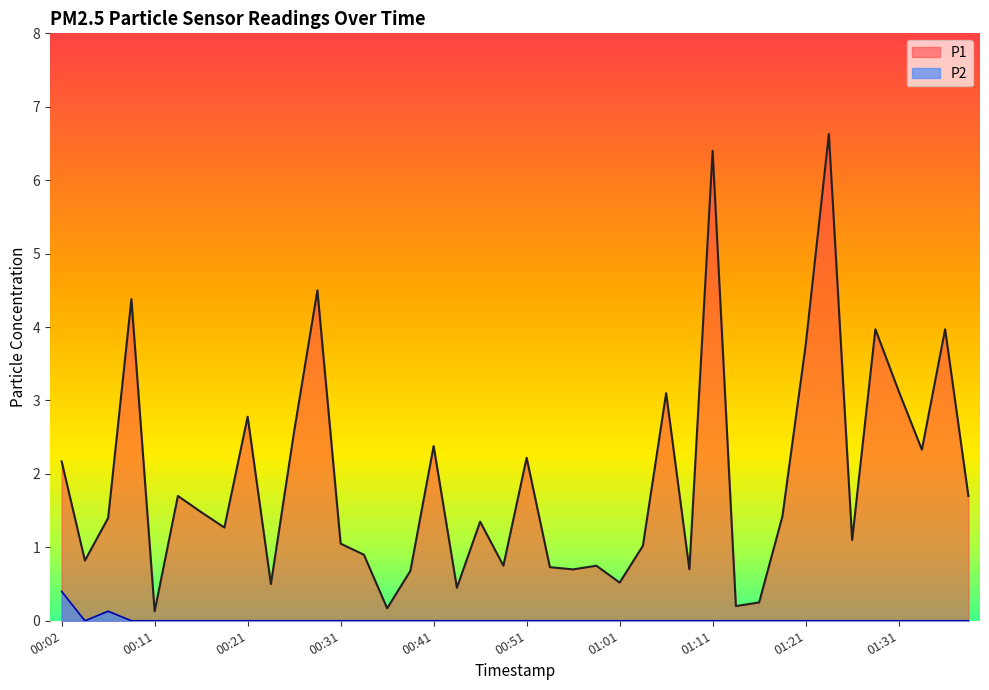

What is the greatest value displayed?

6.6